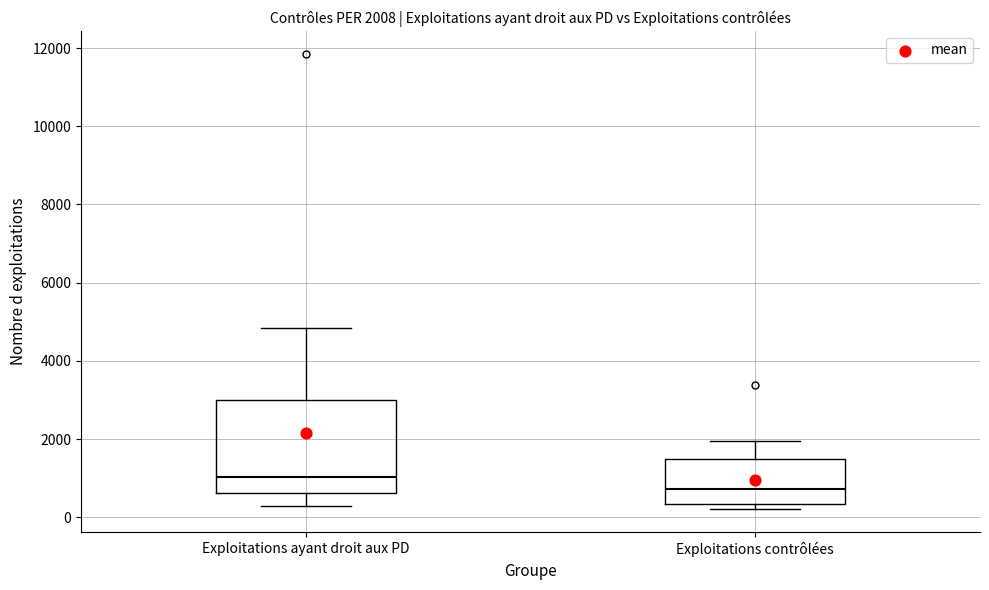

Which box has the highest median line?

Exploitations ayant droit aux PD